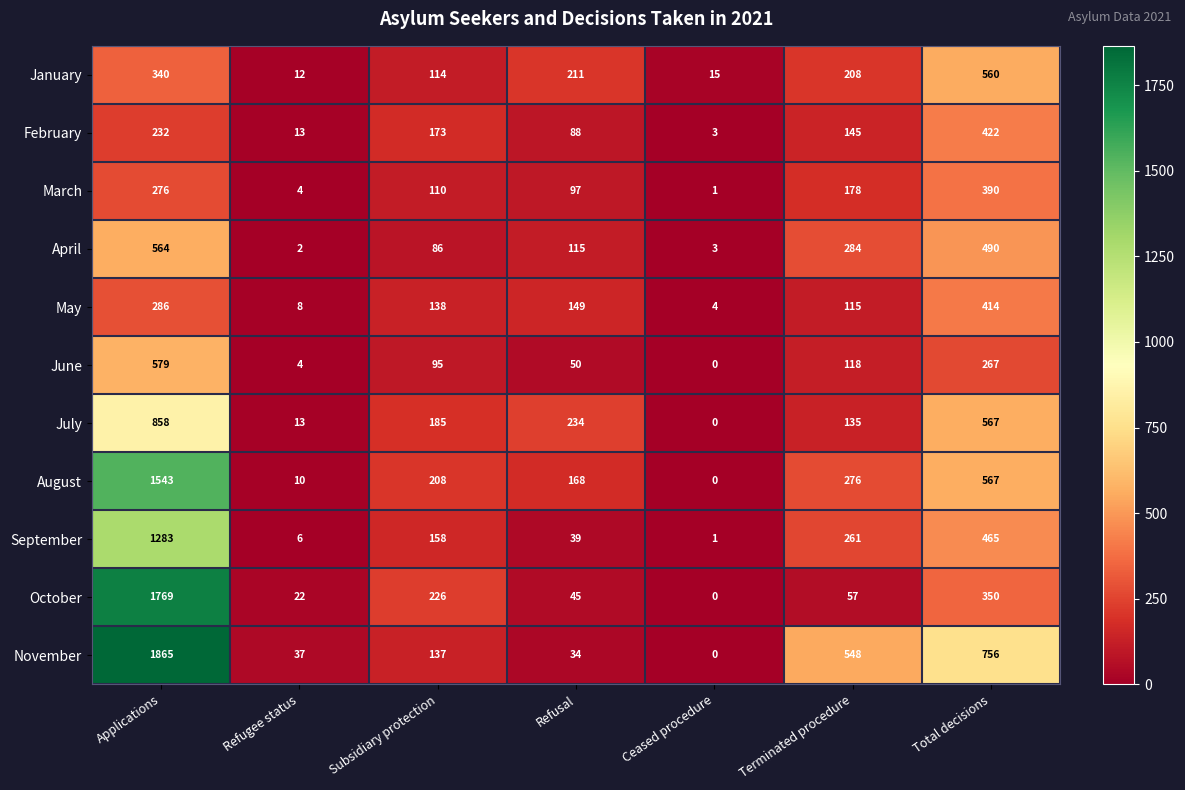

Which series has the largest range (max minus min)?

November